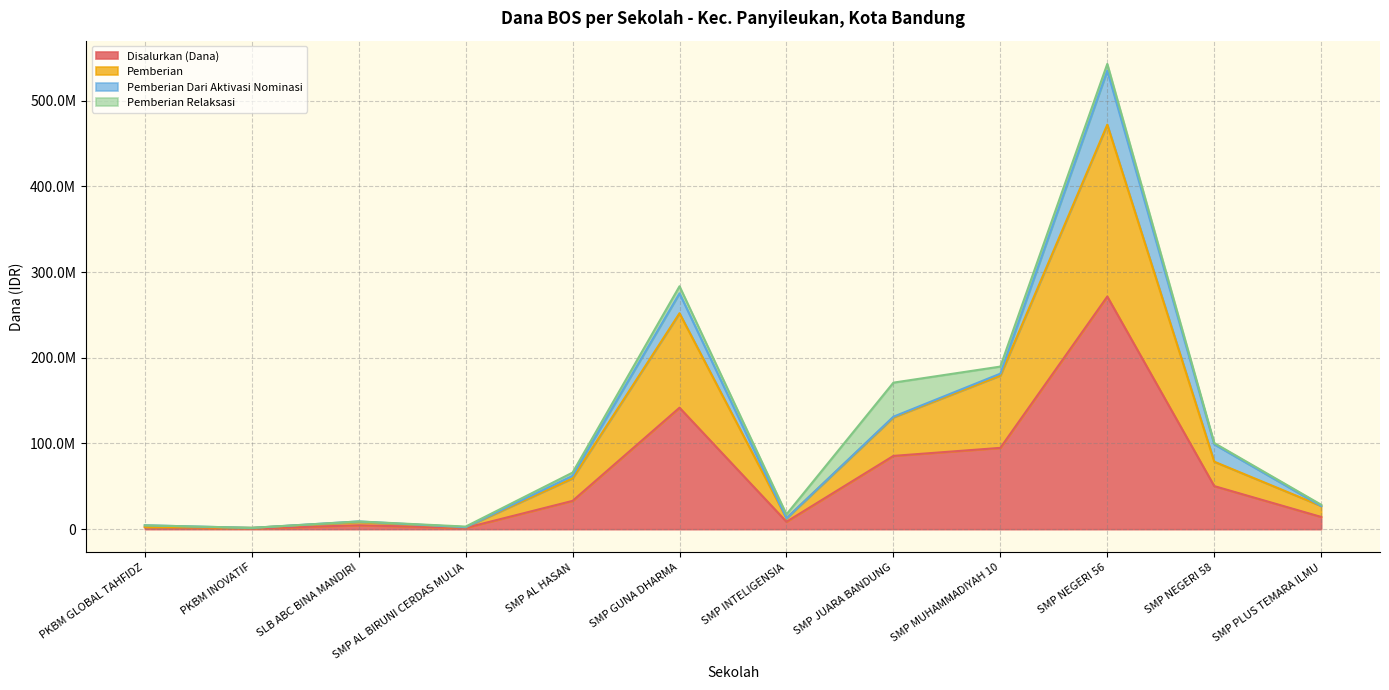

In Disalurkan (Dana), how many points are lower than both neighbors (excluding endpoints)?

3